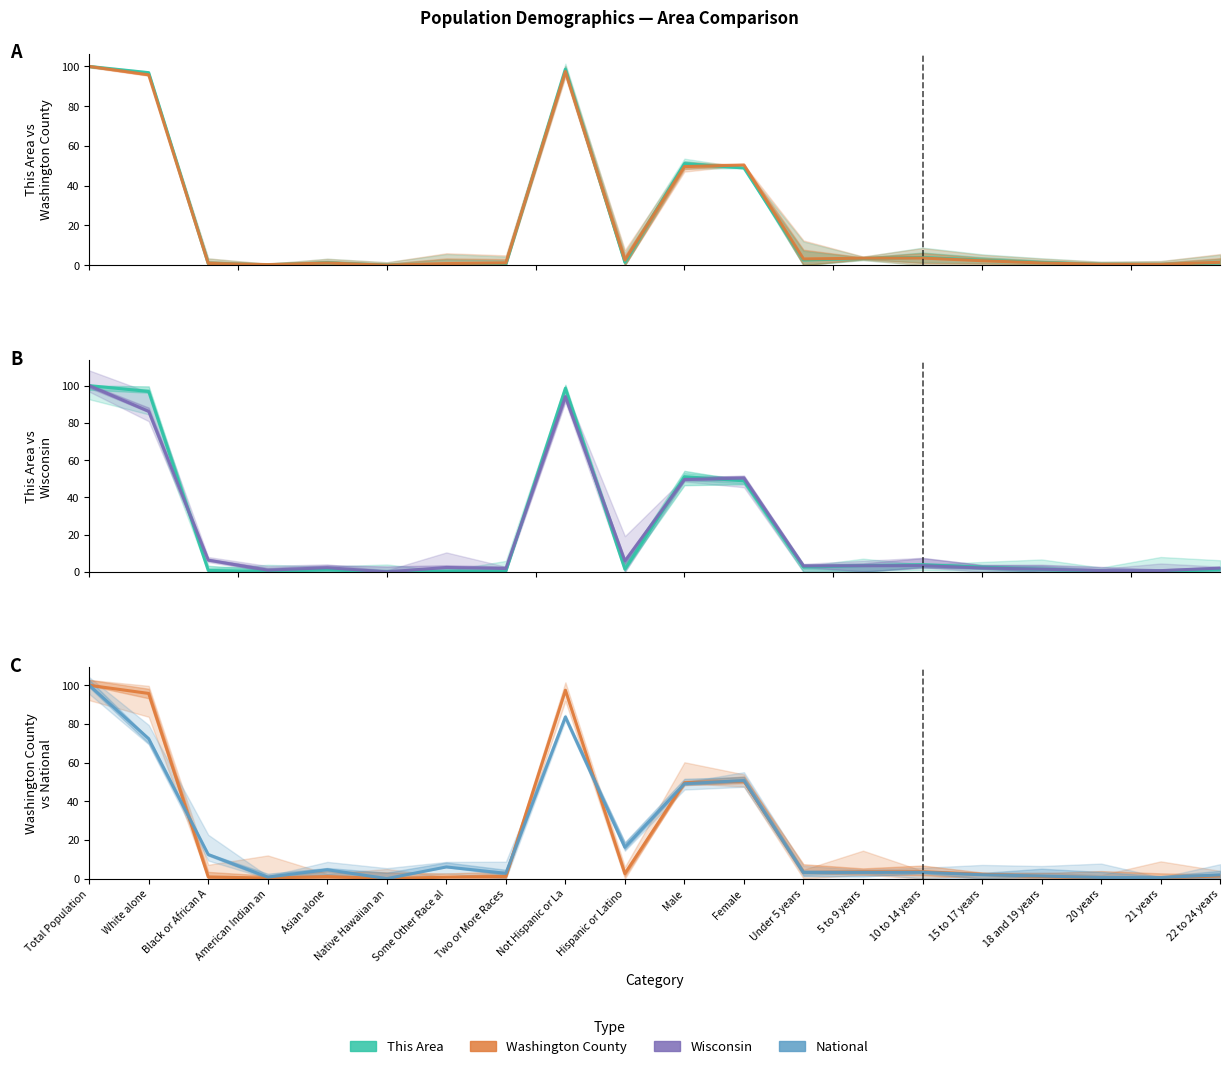

Between which two adjacent categories do National and This Area first intersect?

White alone and Black or African A